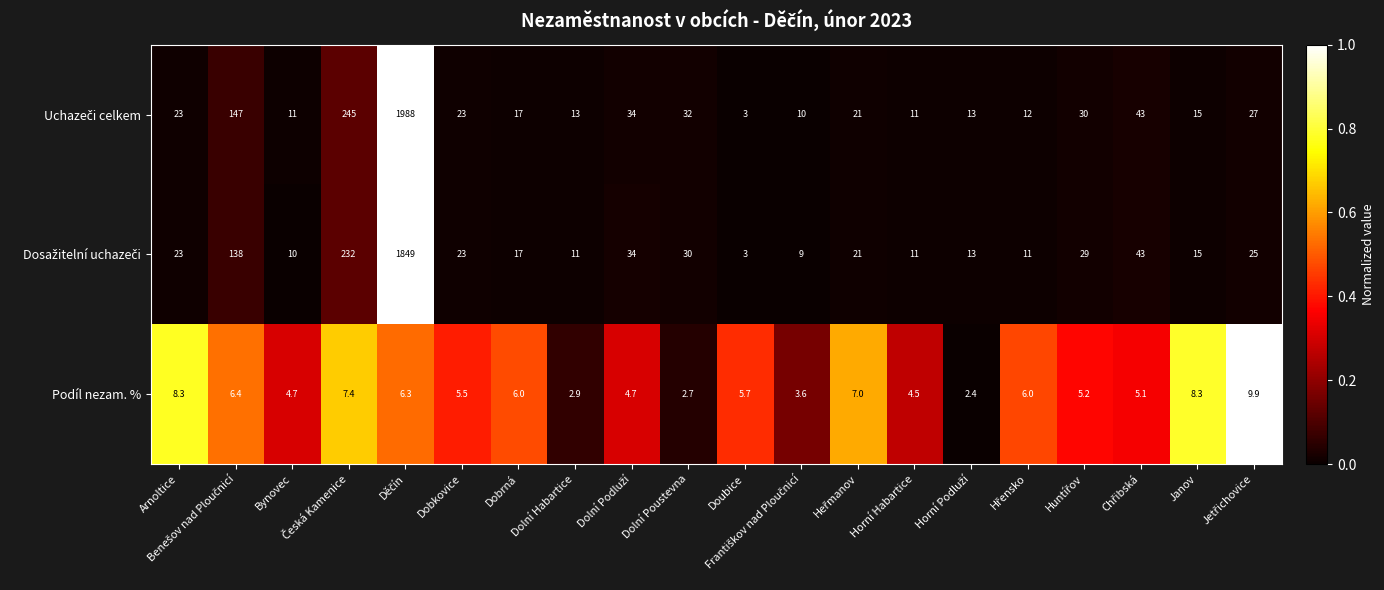

The Podíl nezam. % series shows 6.0 at Dobrná. True or false?

True